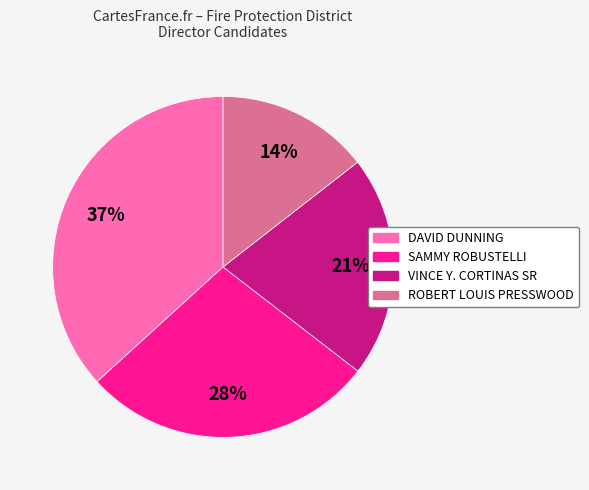

True or false: DAVID DUNNING accounts for 37% of the total.

True